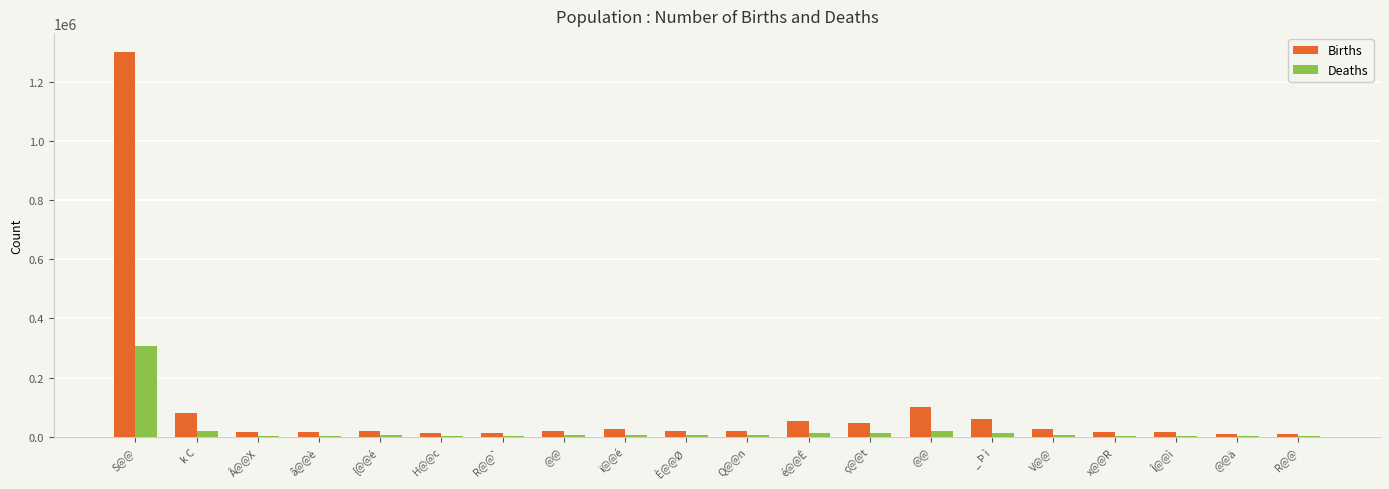

Reading left to right, transcribe all the data shown in this chart.

Births: 1299322	80837	14543	14281	20160	13140	12388	19877	25012	17700	20307	51531	45357	101988	59359	24574	14770	16052	9603	8699
Deaths: 307453	18764	3954	3947	5492	3799	3451	5548	6416	4676	4744	13516	11325	20754	12179	6251	3140	3504	2106	2075